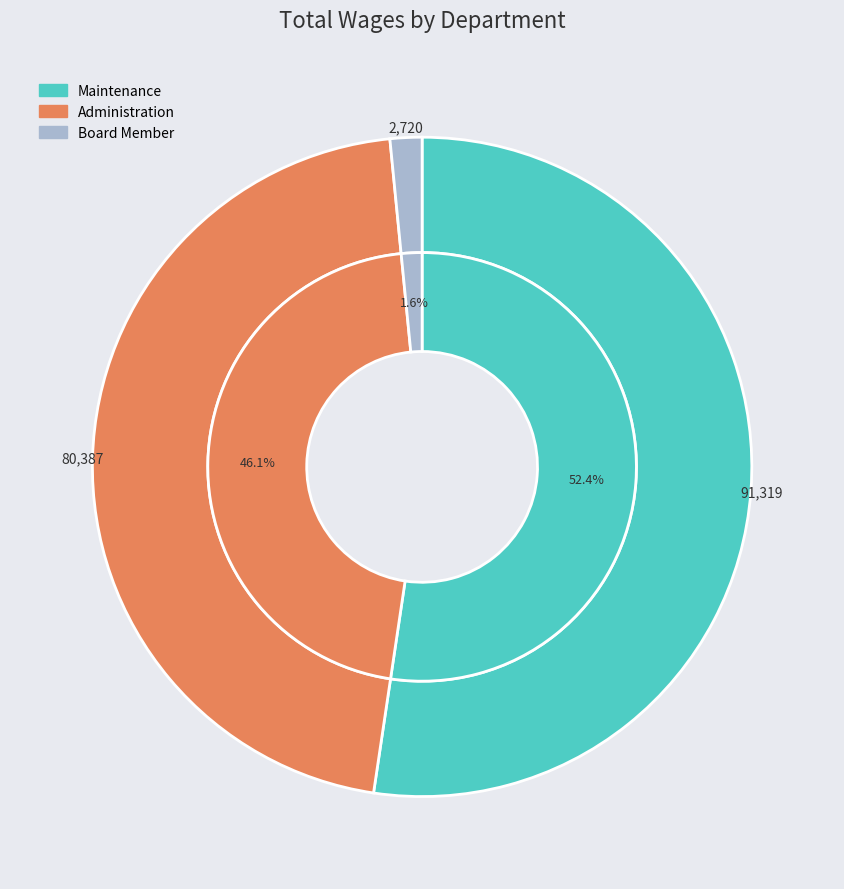

Which slice is the smallest?

Board Member